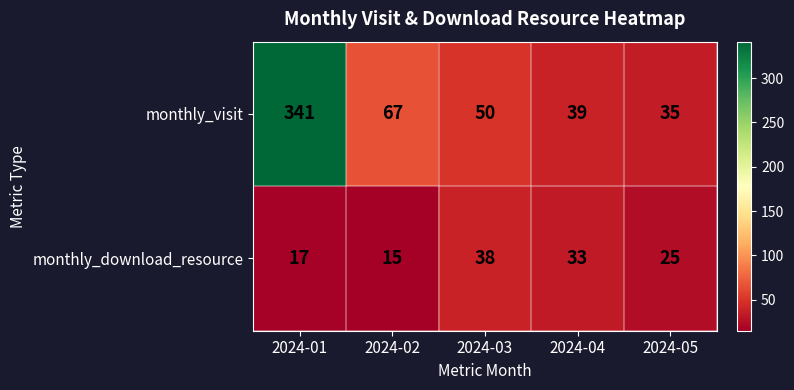

At which label is monthly_visit closest to 188?

2024-02